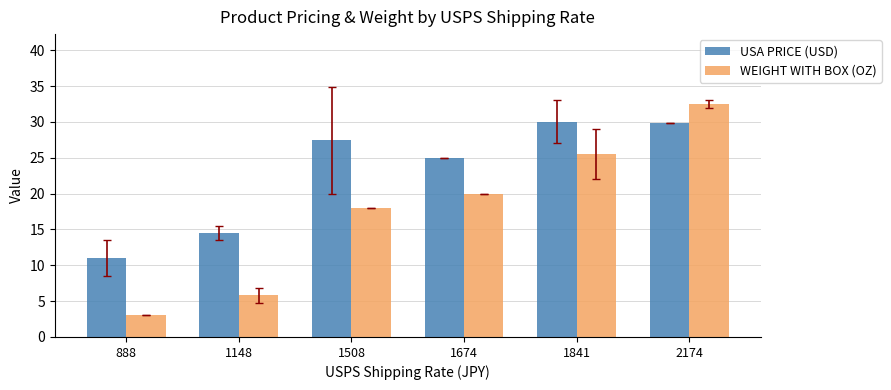

Count the number of data series in this chart.

2